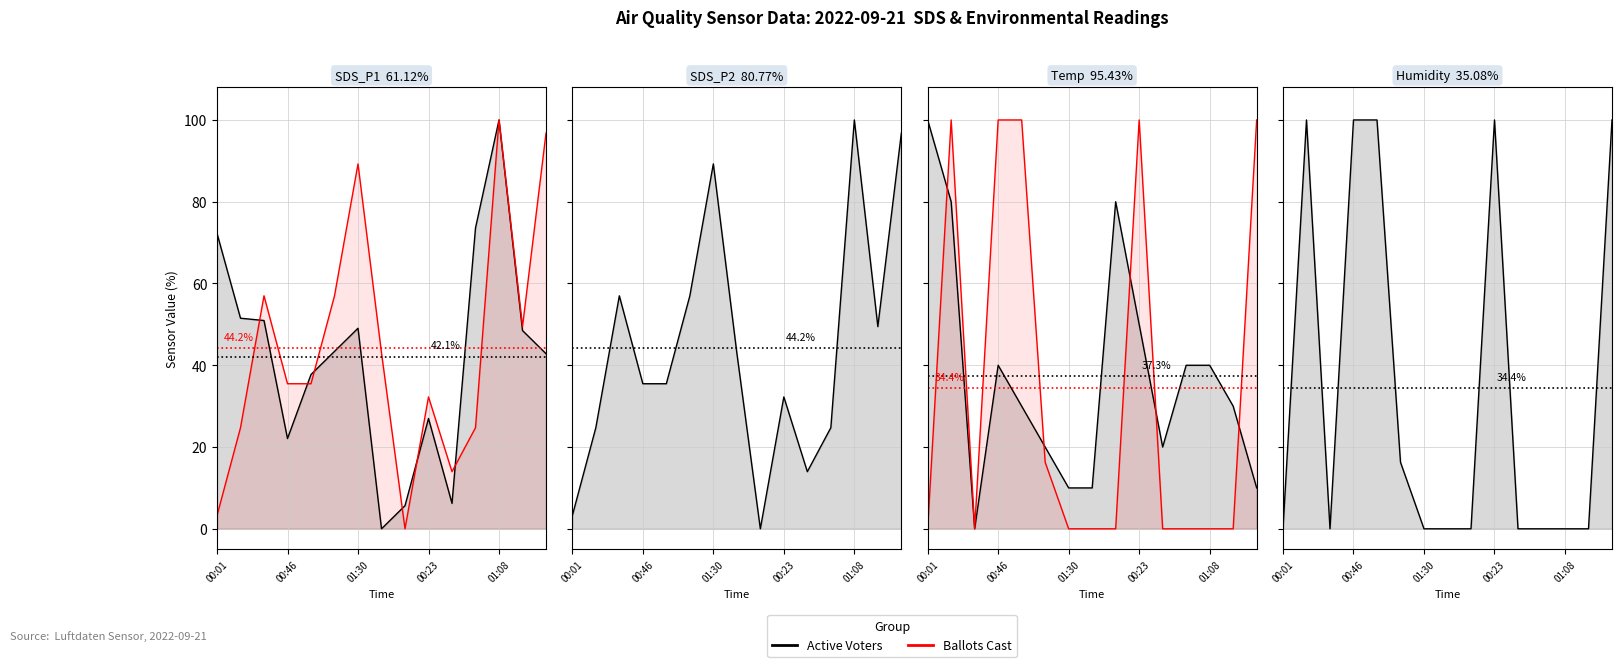

List the labels in order of Active Voters value, largest first.

00:46, 00:23, 01:08, 9, 14, 5, 00:01, 01:30, 6, 7, 8, 10, 11, 12, 13